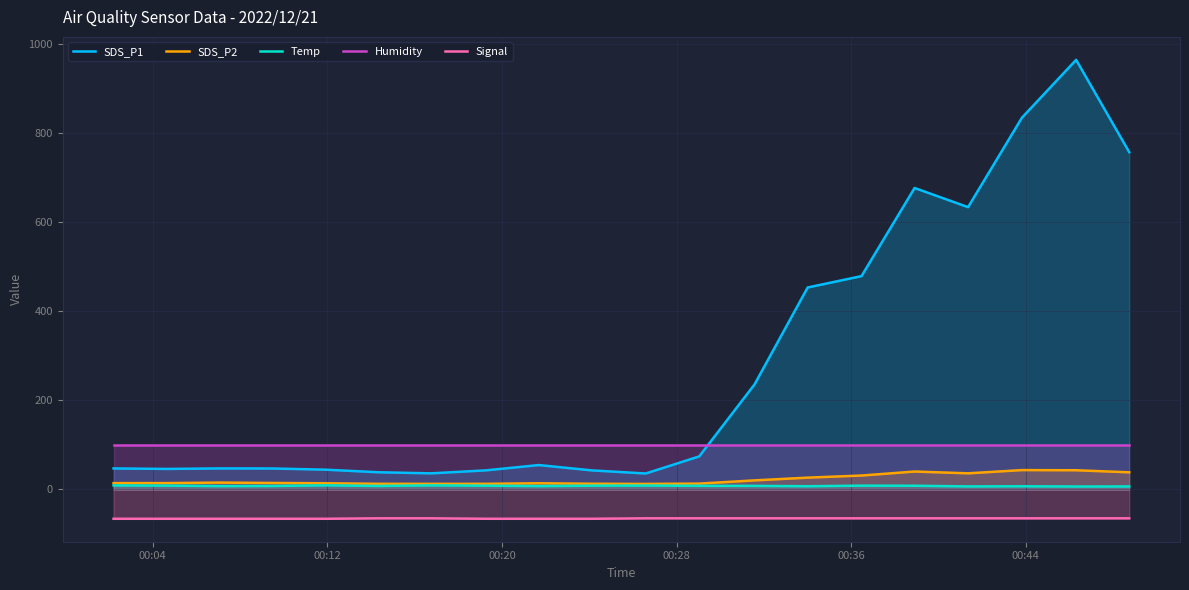

Rank the series by their maximum value, from lowest to highest.

Signal, Temp, SDS_P2, Humidity, SDS_P1